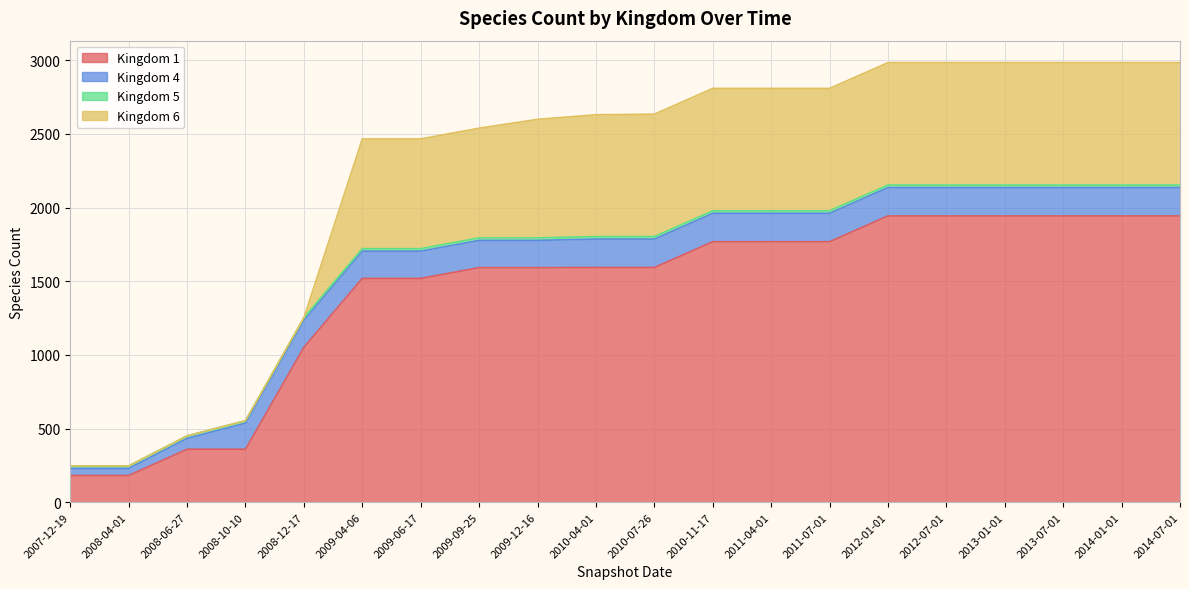

True or false: 6 has a value of 537 at 2012-07-01.

False